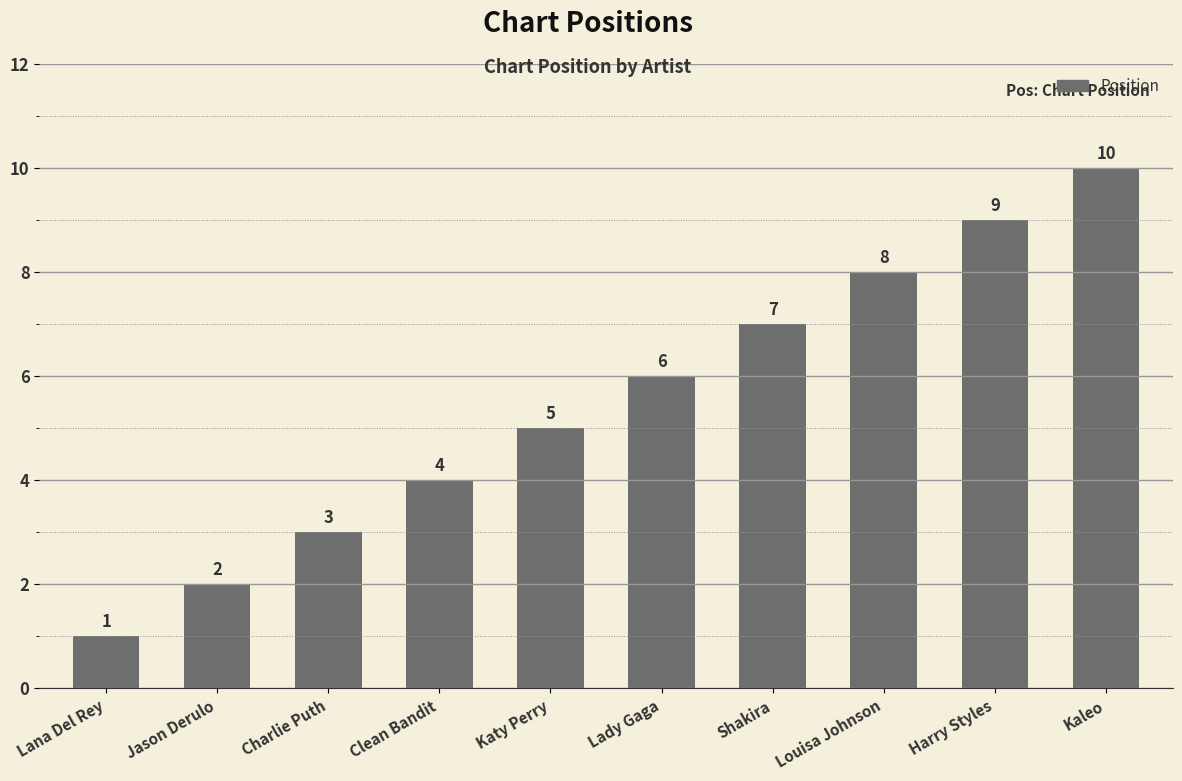

What is the change in value from Charlie Puth to Louisa Johnson?

+5